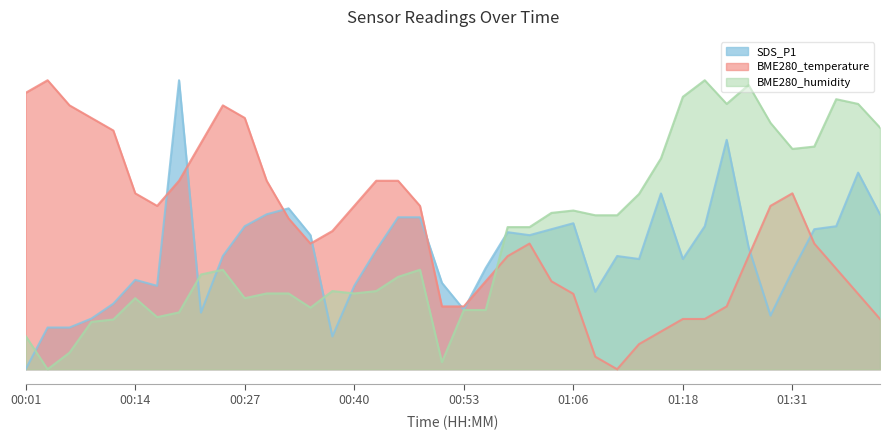

List the series in order of their overall mean, highest first.

BME280_temperature, BME280_humidity, SDS_P1